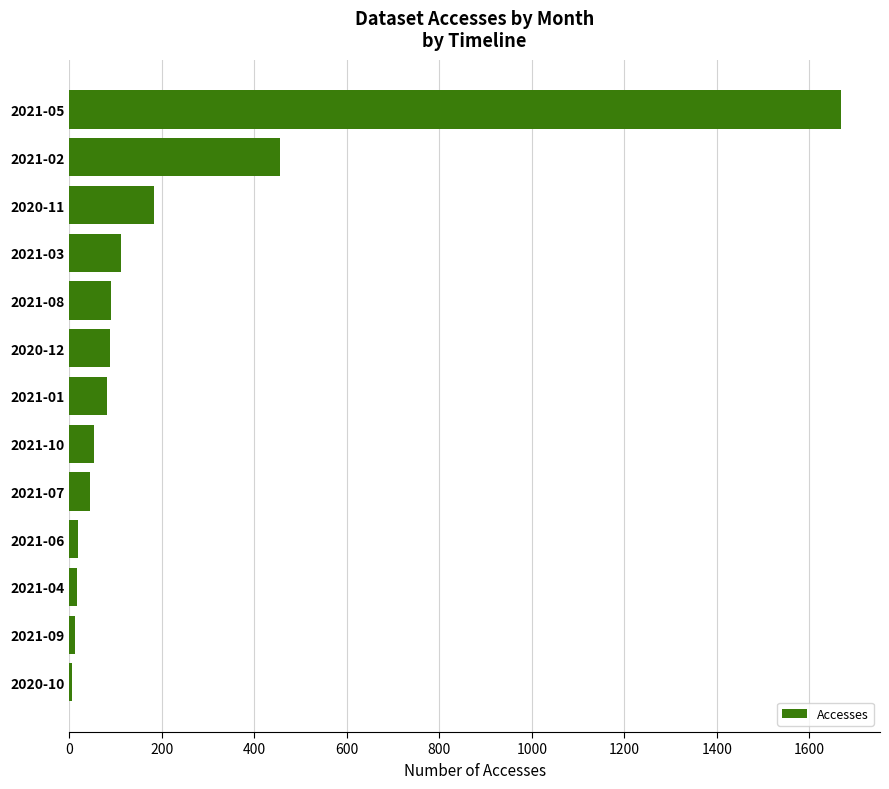

What is the change in value from 2021-01 to 2021-02?

+373